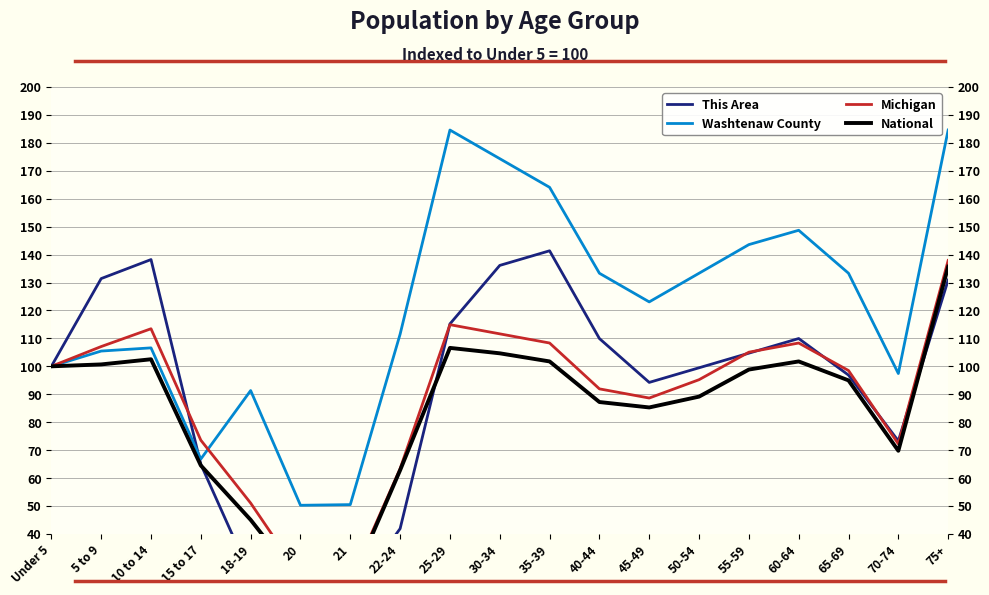

Where is the first local minimum for National?

21